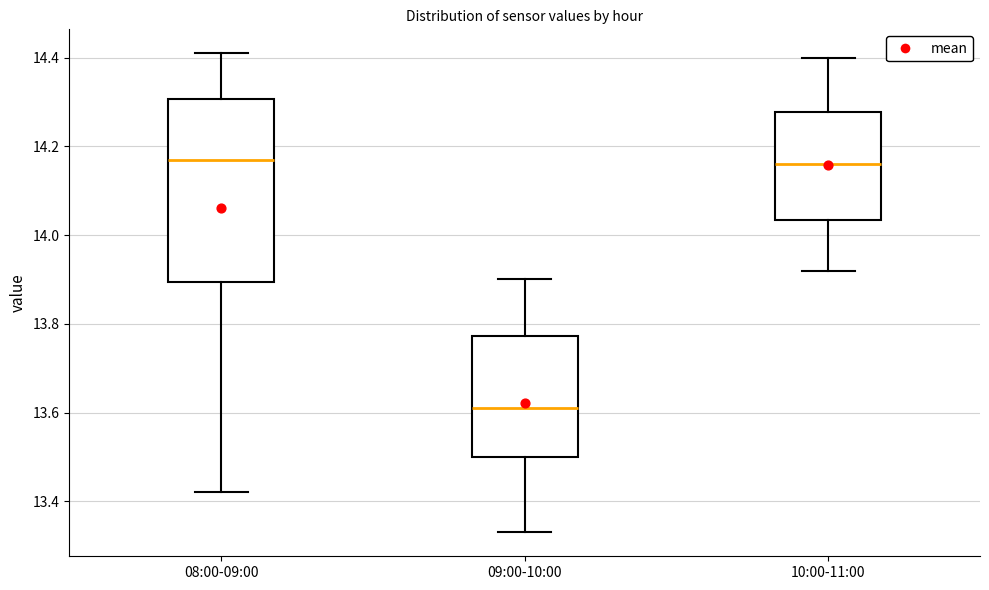

Reading left to right, read every box against the y-axis: the position of its median line, the range the box covers, and the ends of its whiskers. The values are not printed on the chart, so give them approximately, as read against the axis.

08:00-09:00: median 14.18, box 13.90 to 14.30, whiskers 13.42 to 14.42
09:00-10:00: median 13.62, box 13.50 to 13.78, whiskers 13.34 to 13.90
10:00-11:00: median 14.16, box 14.04 to 14.28, whiskers 13.92 to 14.40